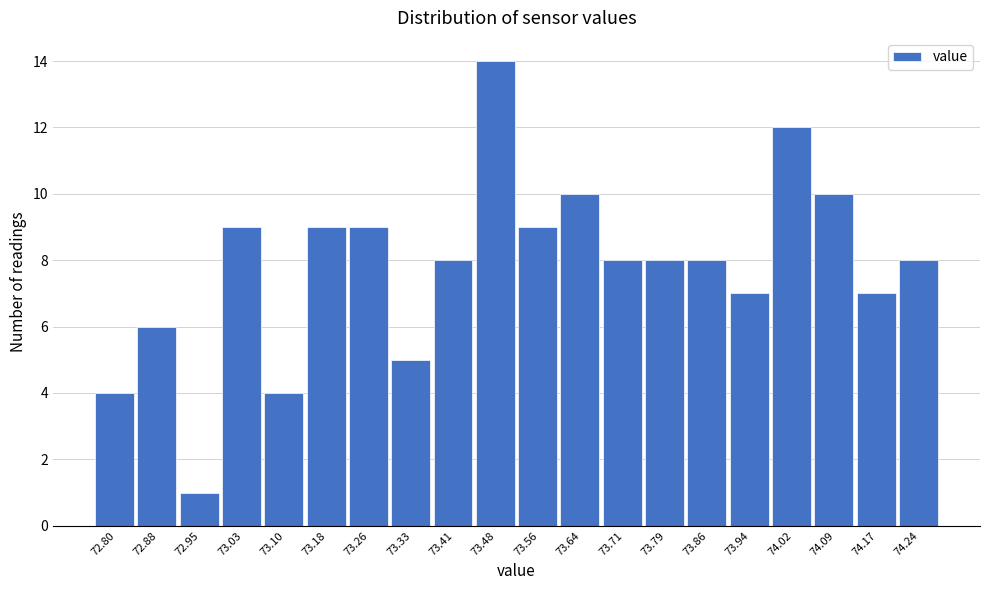

Reading left to right, transcribe all the data shown in this chart.

72.80=4	72.88=6	72.95=1	73.03=9	73.10=4	73.18=9	73.26=9	73.33=5	73.41=8	73.48=14	73.56=9	73.64=10	73.71=8	73.79=8	73.86=8	73.94=7	74.02=12	74.09=10	74.17=7	74.24=8